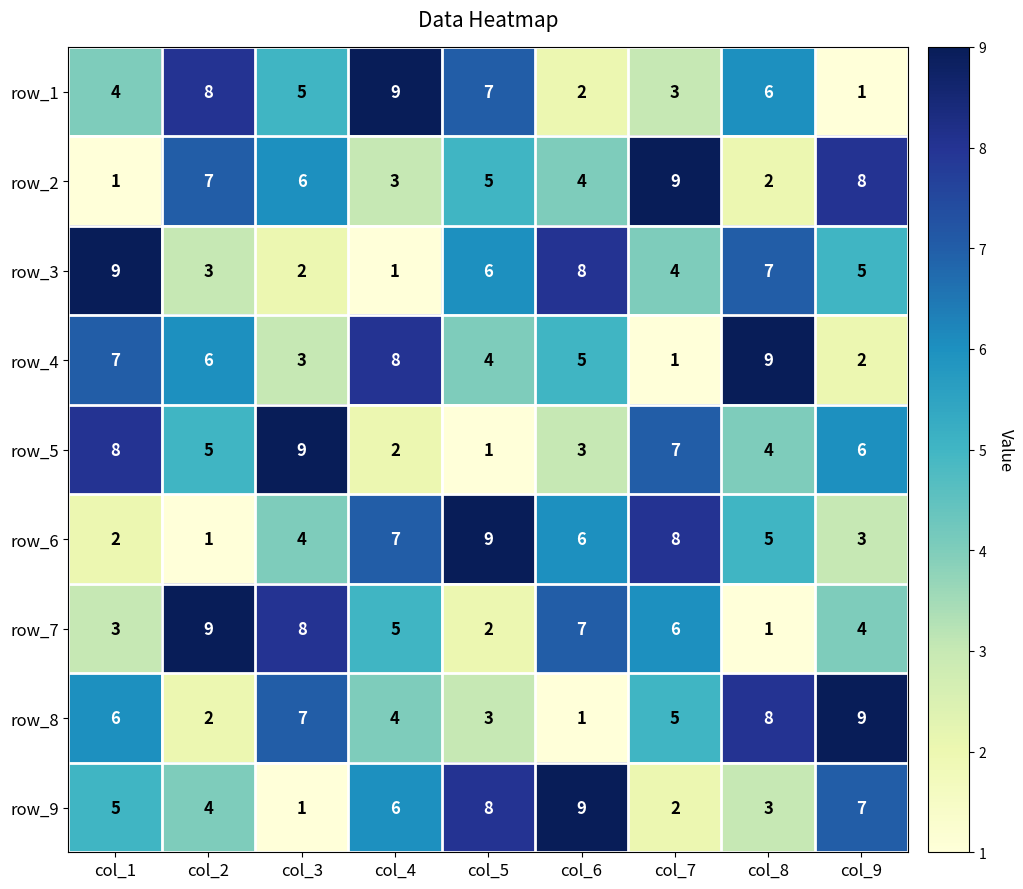

At which label does row_8 reach its peak?

col_9